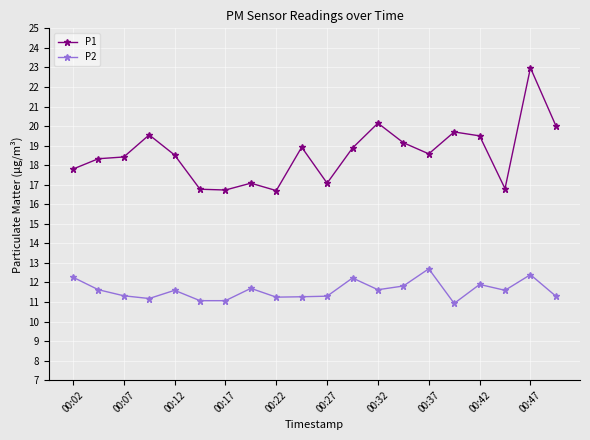

What is the difference between the maximum and minimum values in the P2 series?

1.8